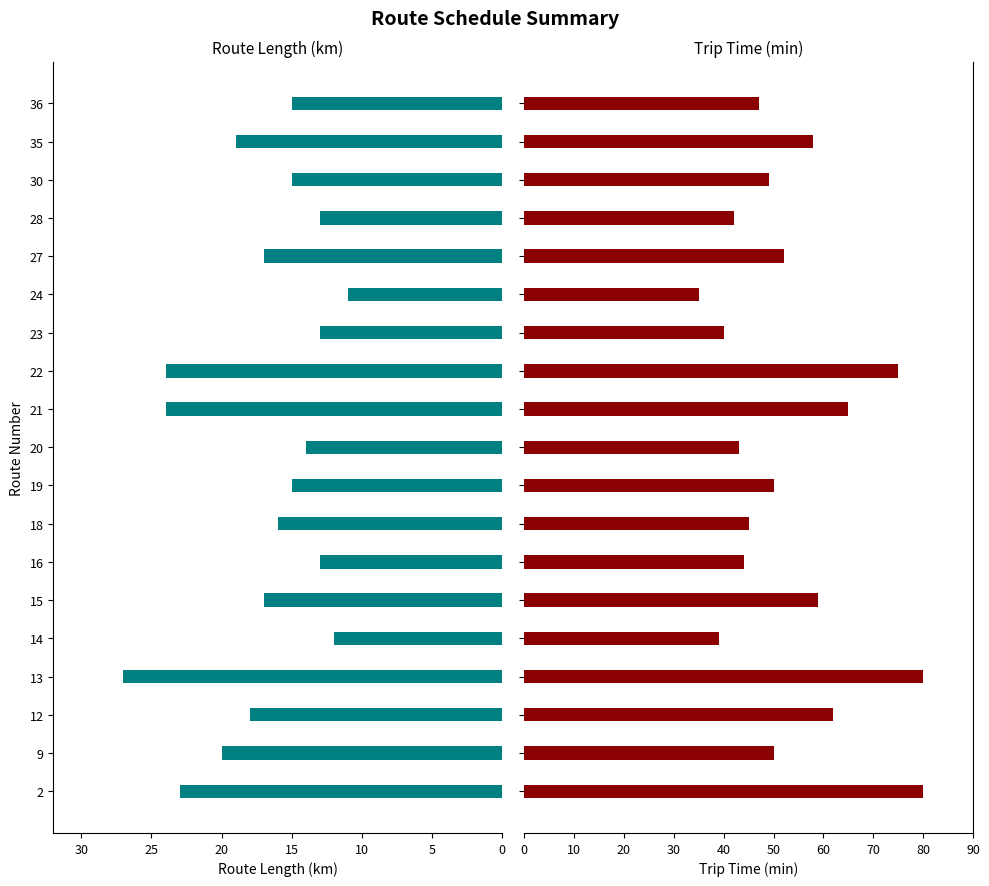

List the series in order of their peak value, highest first.

Trip Time (min), Route Length (km)